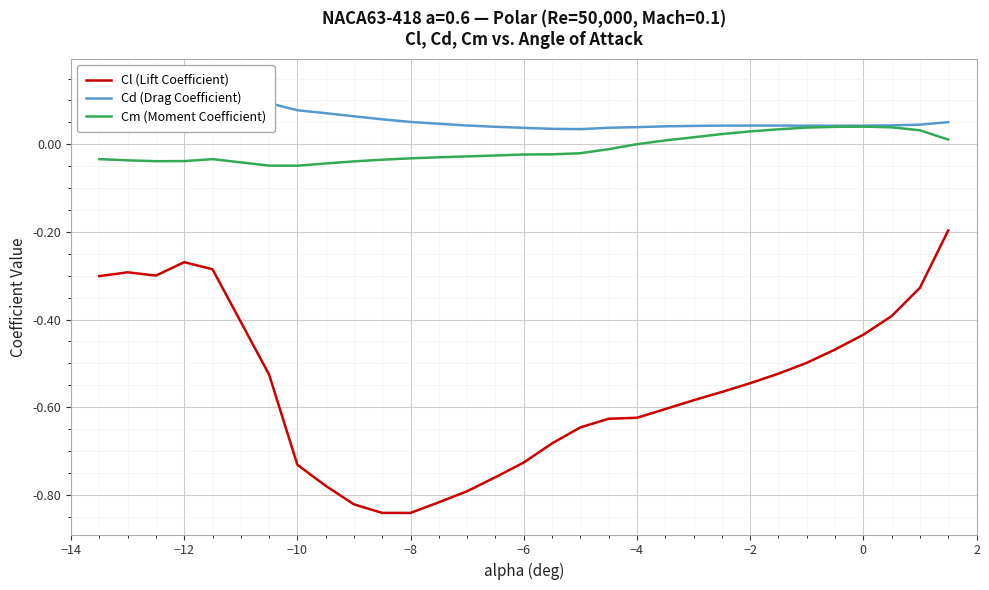

True or false: Cl (Lift Coefficient) and Cm (Moment Coefficient) intersect in this chart.

False